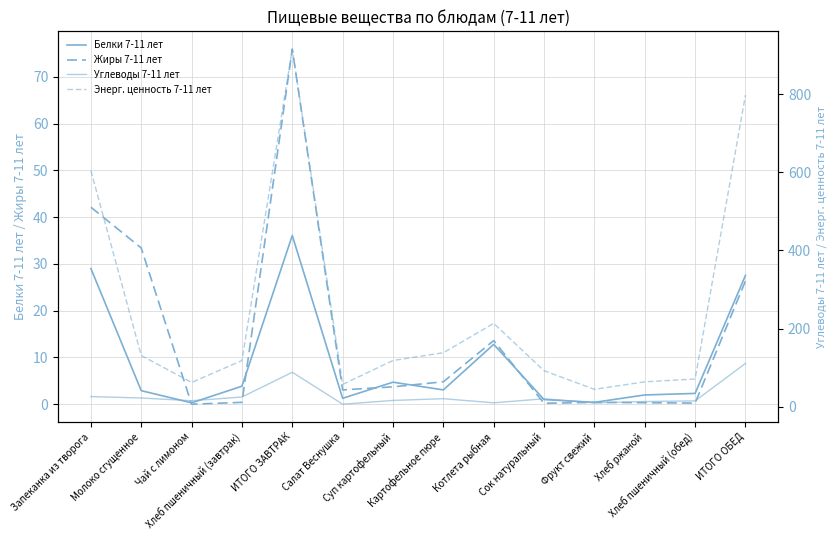

True or false: Энерг. ценность 7-11 лет and Белки 7-11 лет cross at least once.

False